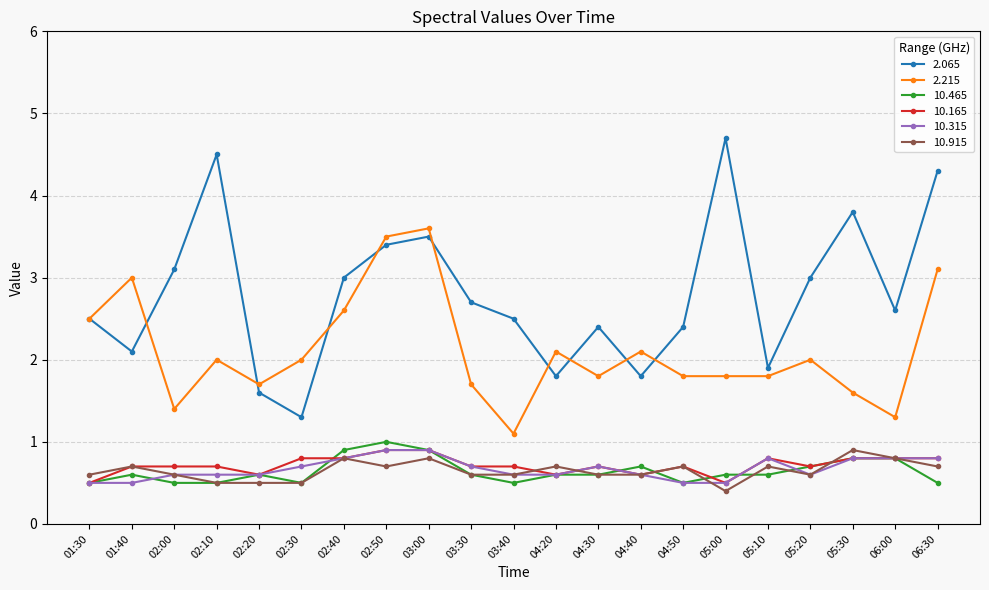

Reading right to left, transcribe all the data shown in this chart.

2.065: 4.3	2.6	3.8	3.0	1.9	4.7	2.4	1.8	2.4	1.8	2.5	2.7	3.5	3.4	3.0	1.3	1.6	4.5	3.1	2.1	2.5
2.215: 3.1	1.3	1.6	2.0	1.8	1.8	1.8	2.1	1.8	2.1	1.1	1.7	3.6	3.5	2.6	2.0	1.7	2.0	1.4	3.0	2.5
10.465: 0.5	0.8	0.8	0.7	0.6	0.6	0.5	0.7	0.6	0.6	0.5	0.6	0.9	1.0	0.9	0.5	0.6	0.5	0.5	0.6	0.5
10.165: 0.8	0.8	0.8	0.7	0.8	0.5	0.7	0.6	0.7	0.6	0.7	0.7	0.9	0.9	0.8	0.8	0.6	0.7	0.7	0.7	0.5
10.315: 0.8	0.8	0.8	0.6	0.8	0.5	0.5	0.6	0.7	0.6	0.6	0.7	0.9	0.9	0.8	0.7	0.6	0.6	0.6	0.5	0.5
10.915: 0.7	0.8	0.9	0.6	0.7	0.4	0.7	0.6	0.6	0.7	0.6	0.6	0.8	0.7	0.8	0.5	0.5	0.5	0.6	0.7	0.6